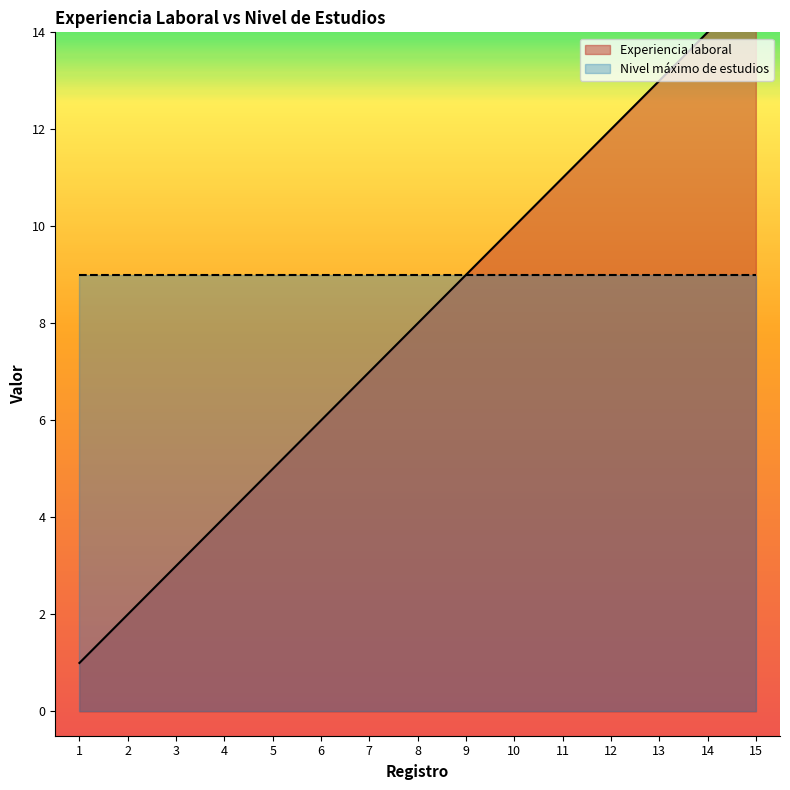

At which label does the data first exceed 8?

9